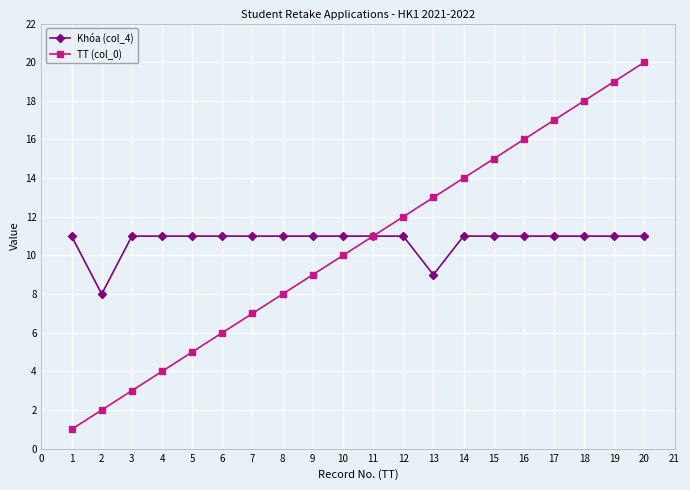

What is the sum of all TT (col_0) values?

210